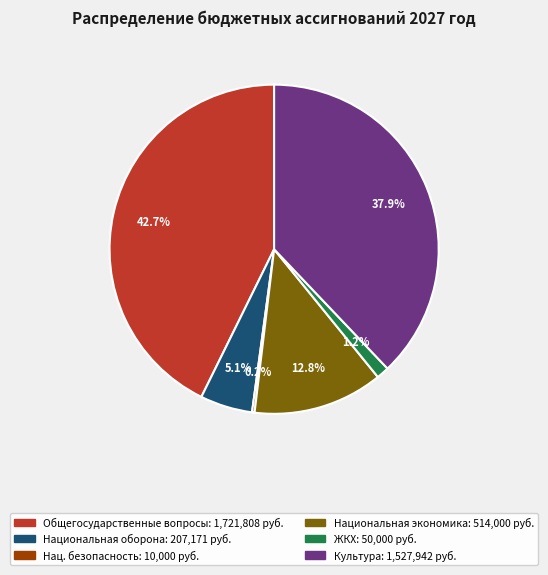

Is there a majority slice in this chart?

No